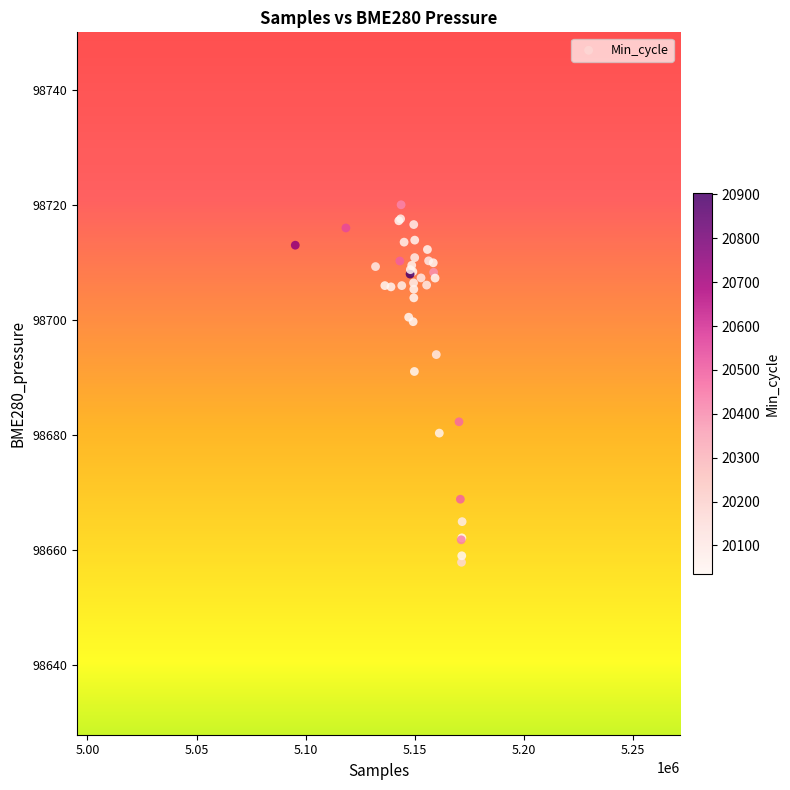

What Y value in the scatter plot is closest to 98688?

98691.0